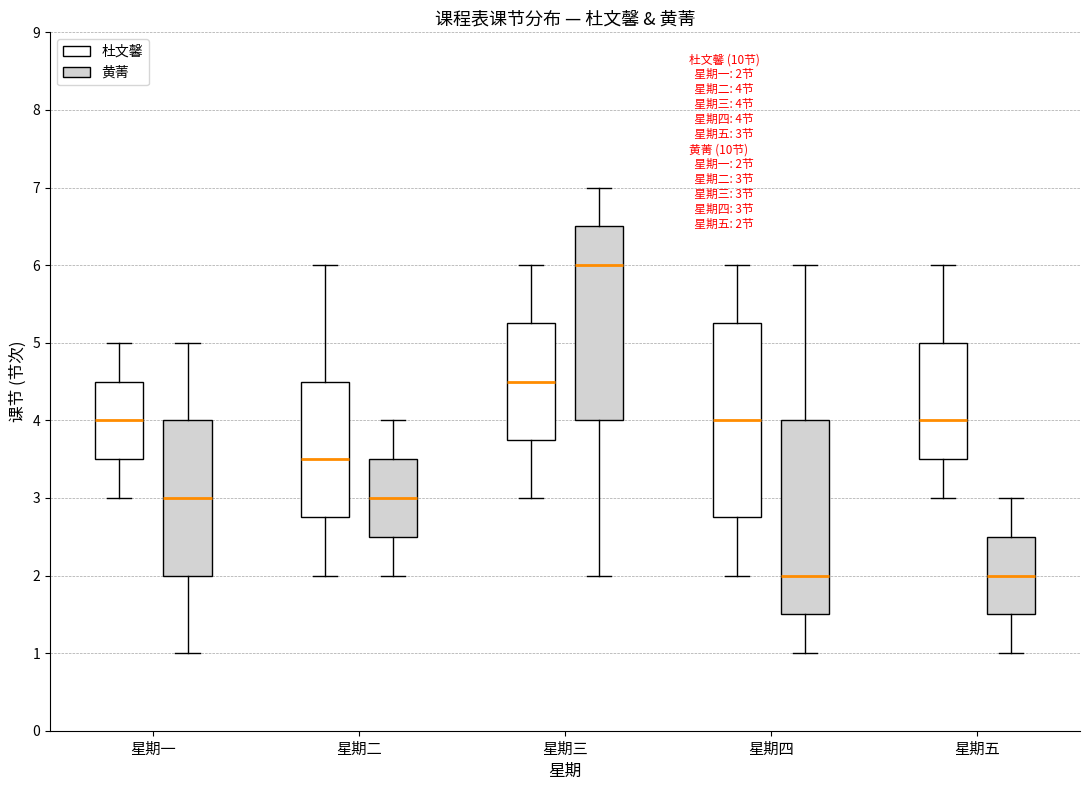

Which box's median line is the highest?

星期三 (黄菁)